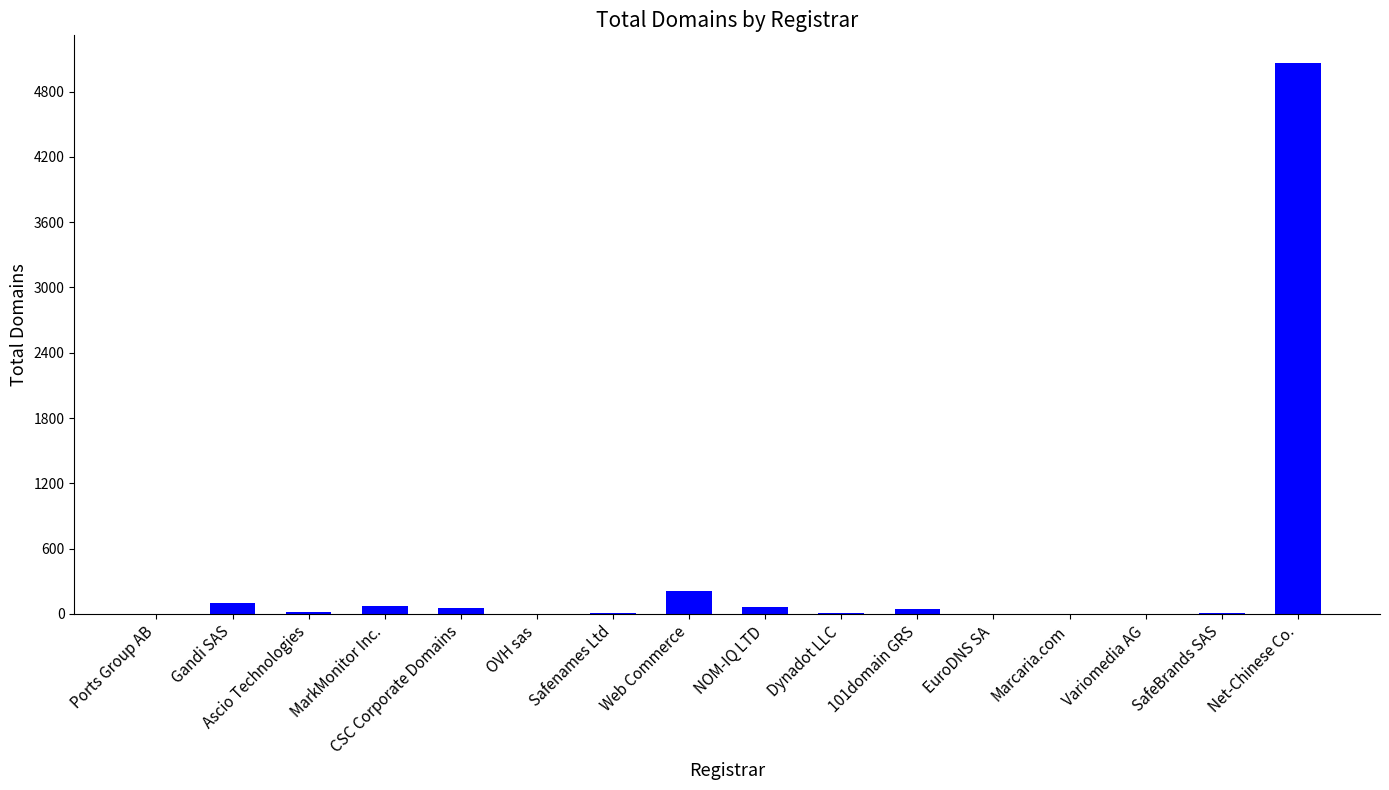

Which category has the highest value across all series?

Net-Chinese Co.